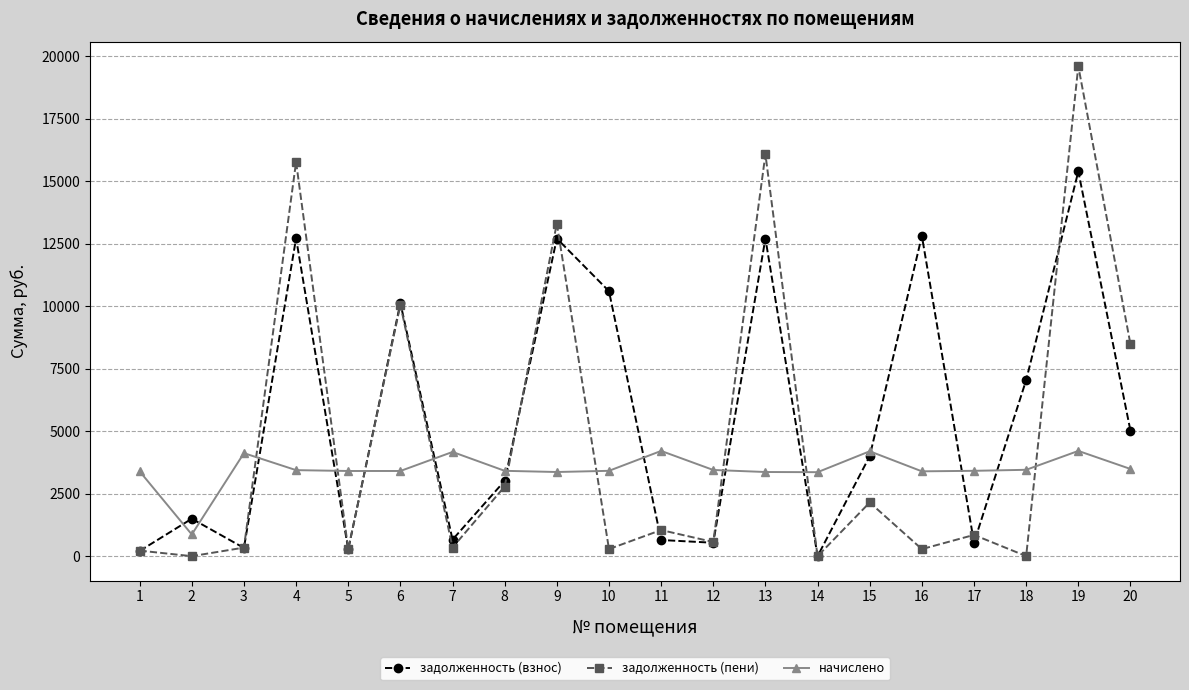

How many values in the задолженность (пени) series are below 850?

10